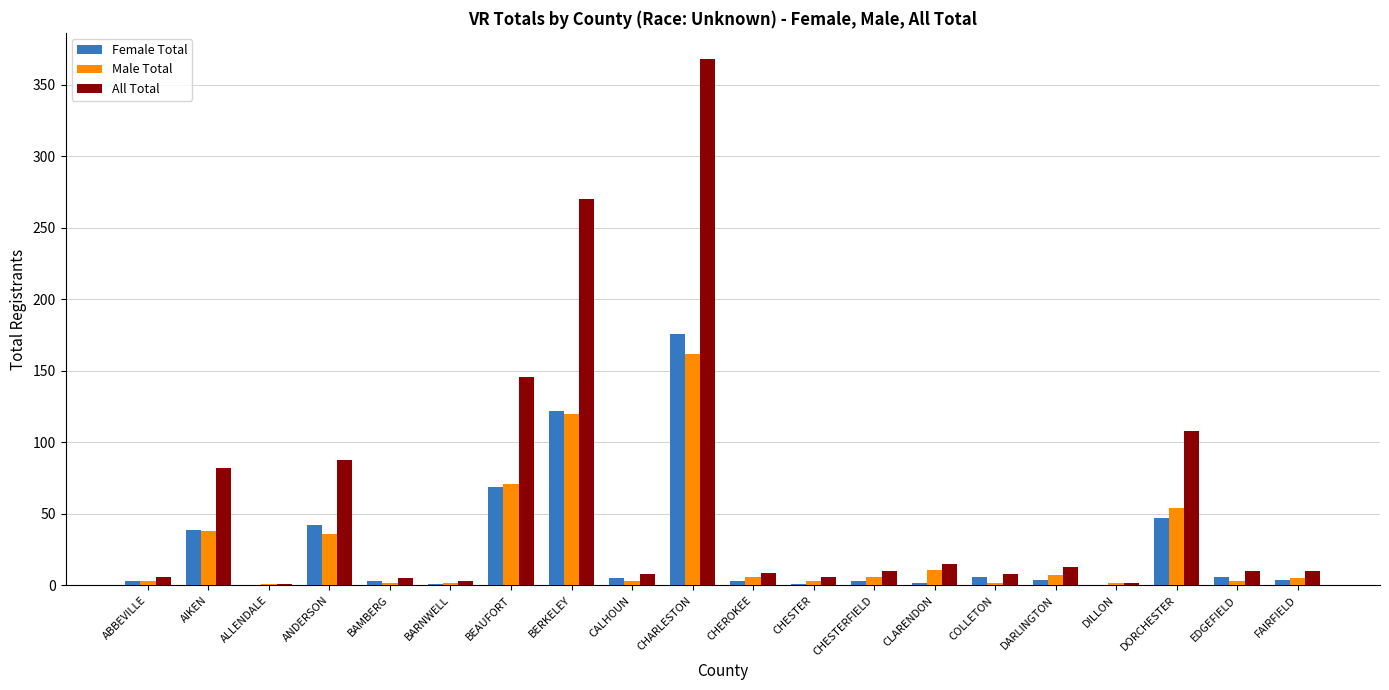

What is the difference between the Female Total values at ABBEVILLE and EDGEFIELD?

3